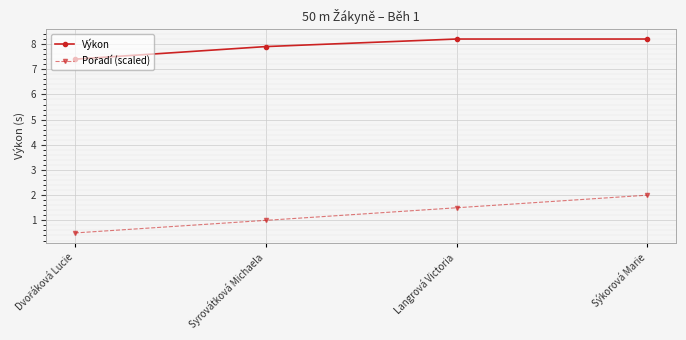

What is the highest value of the Výkon series?

8.2